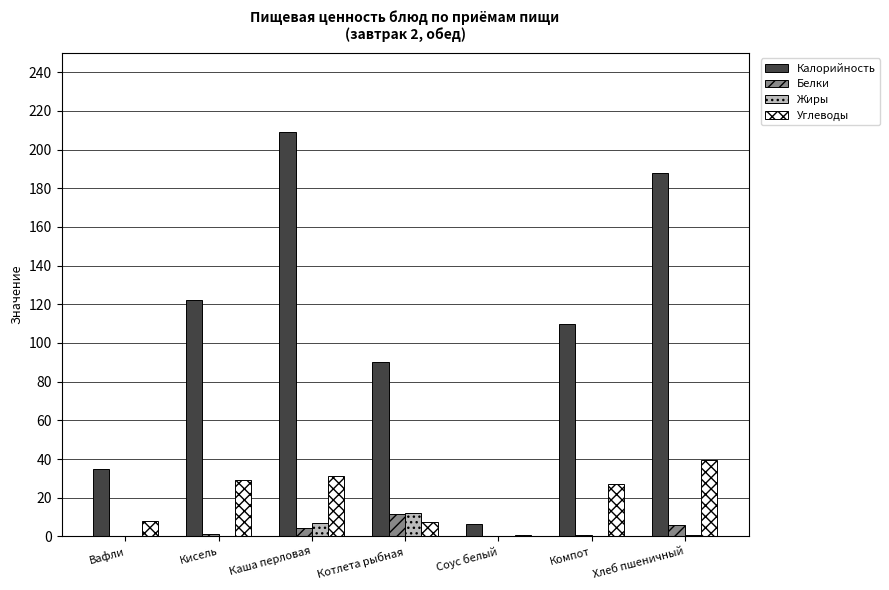

Which series changed the most between Вафли and Хлеб пшеничный?

Калорийность